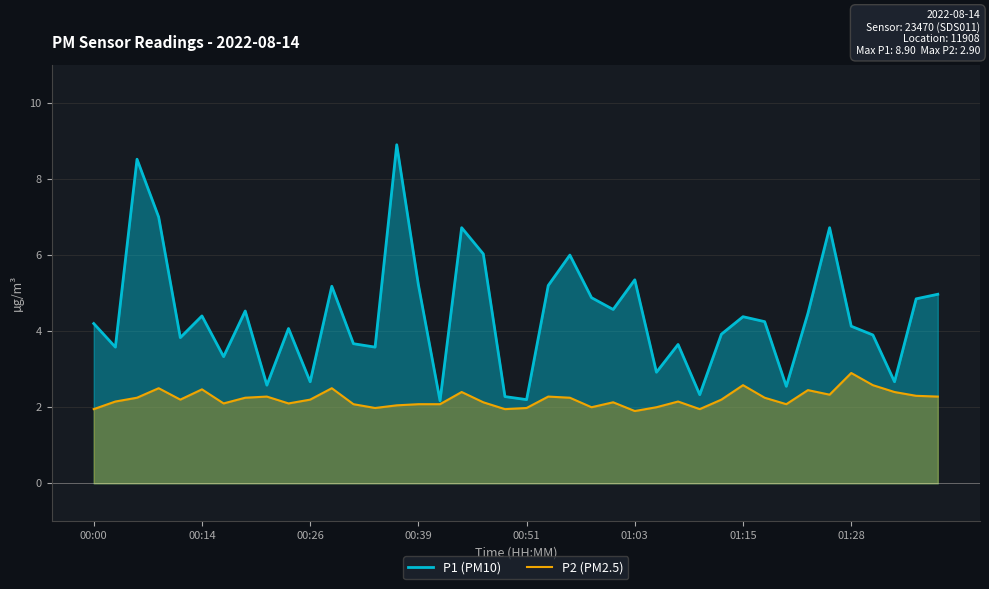

Where does the P1 (PM10) series first go above 4?

00:00